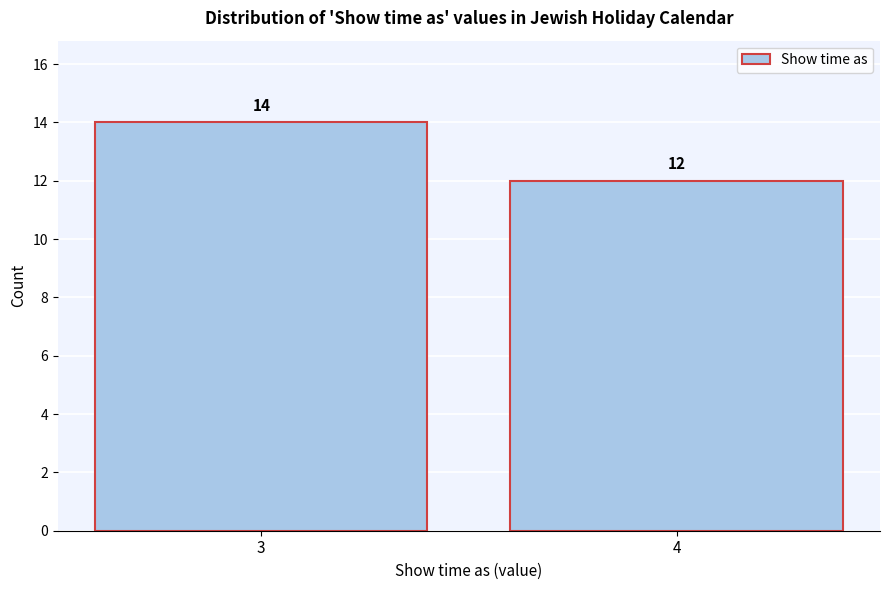

Reading right to left, what are all the values shown in this chart?

12	14